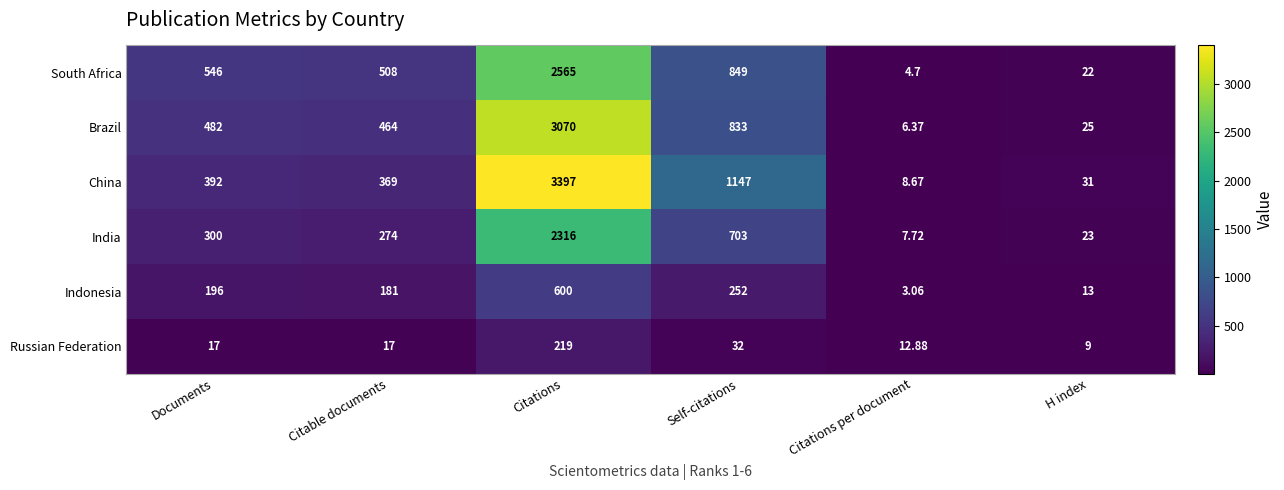

Count the number of data series in this chart.

6